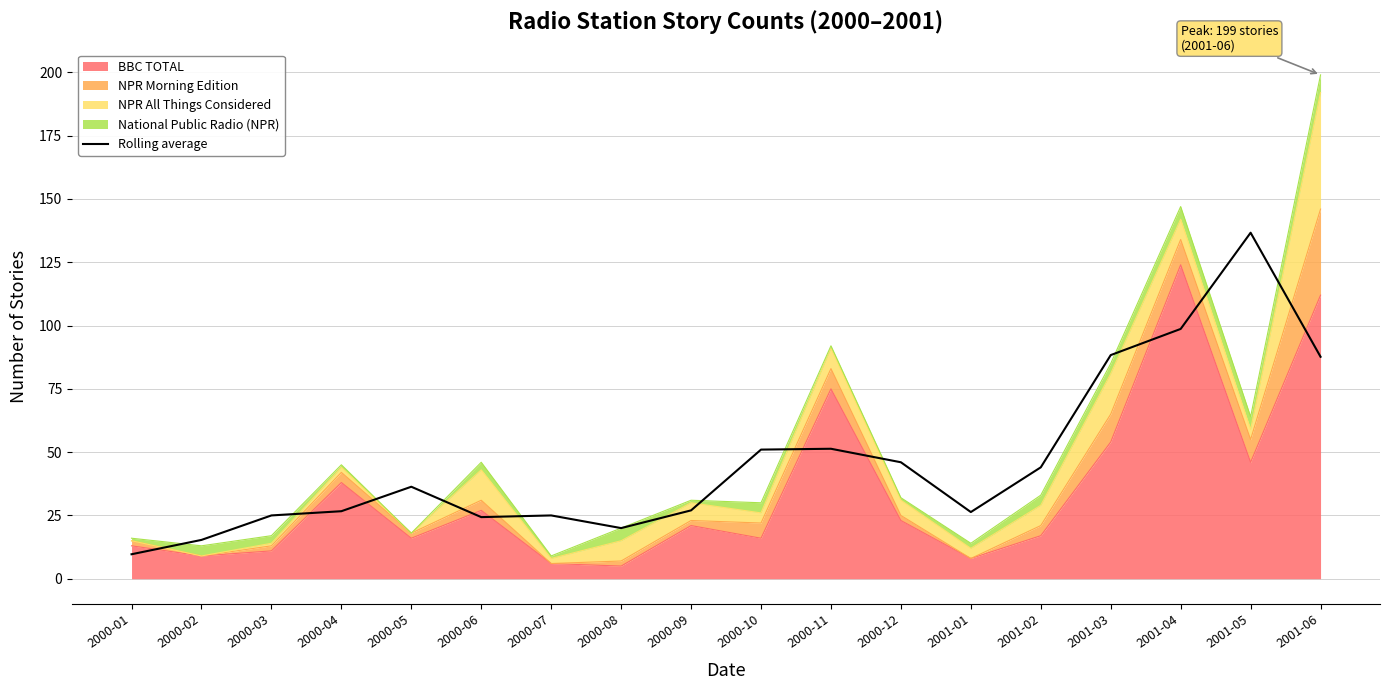

Reading left to right, list all the values displayed in this chart.

9.7	15.3	25.0	26.7	36.3	24.3	25.0	20.0	27.0	51.0	51.3	46.0	26.3	44.0	88.3	98.7	136.7	87.7